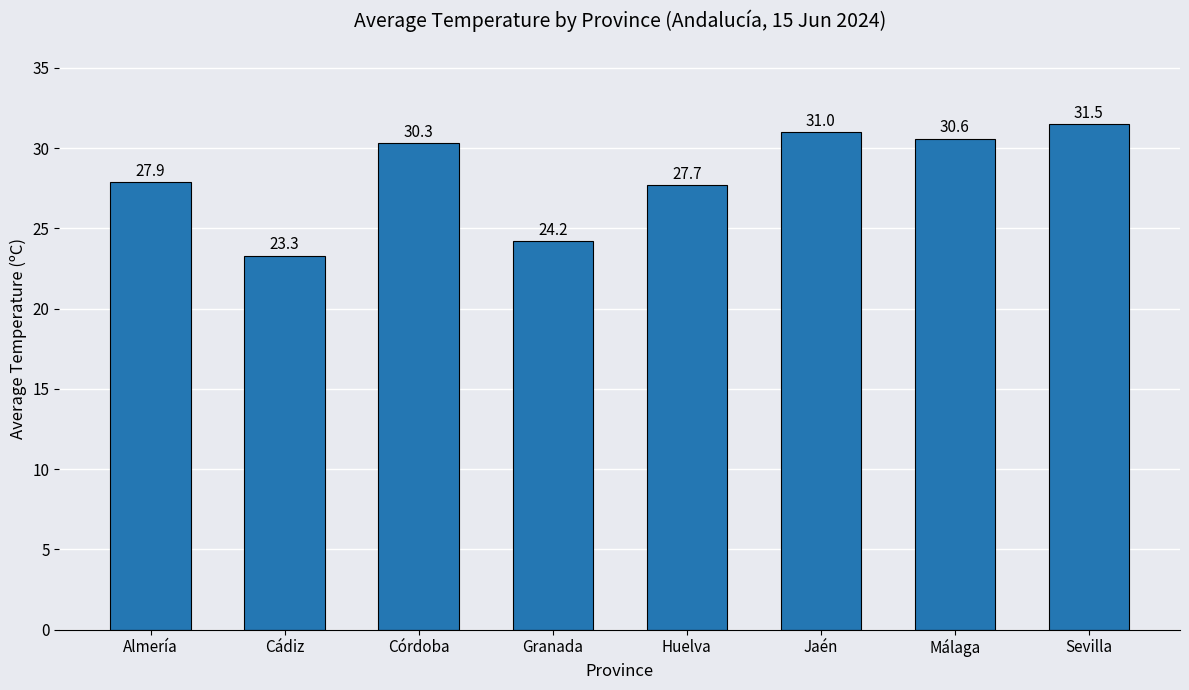

What is the label of the 2nd bar from the right?

Málaga